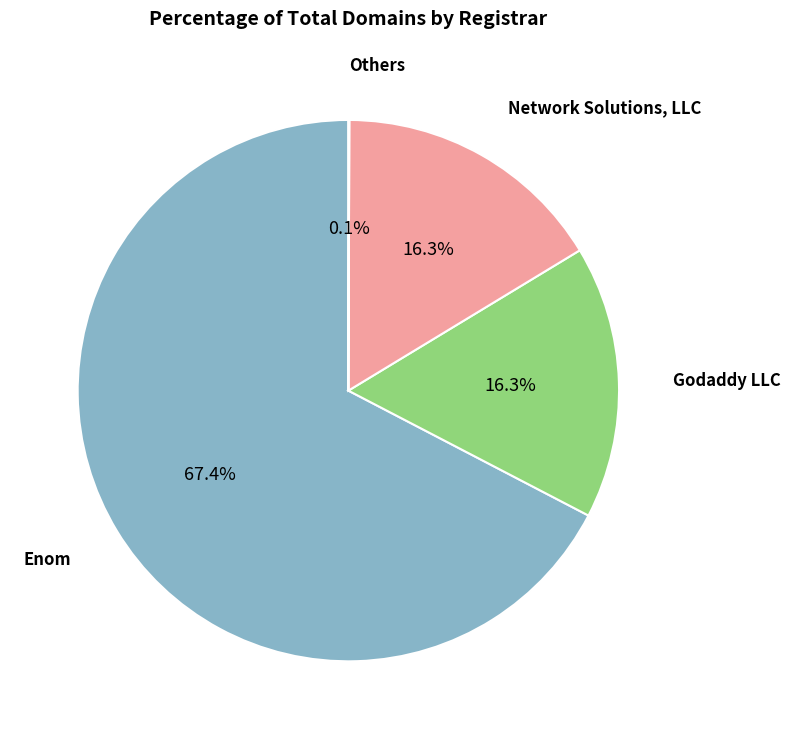

Does any single category account for the majority?

Yes